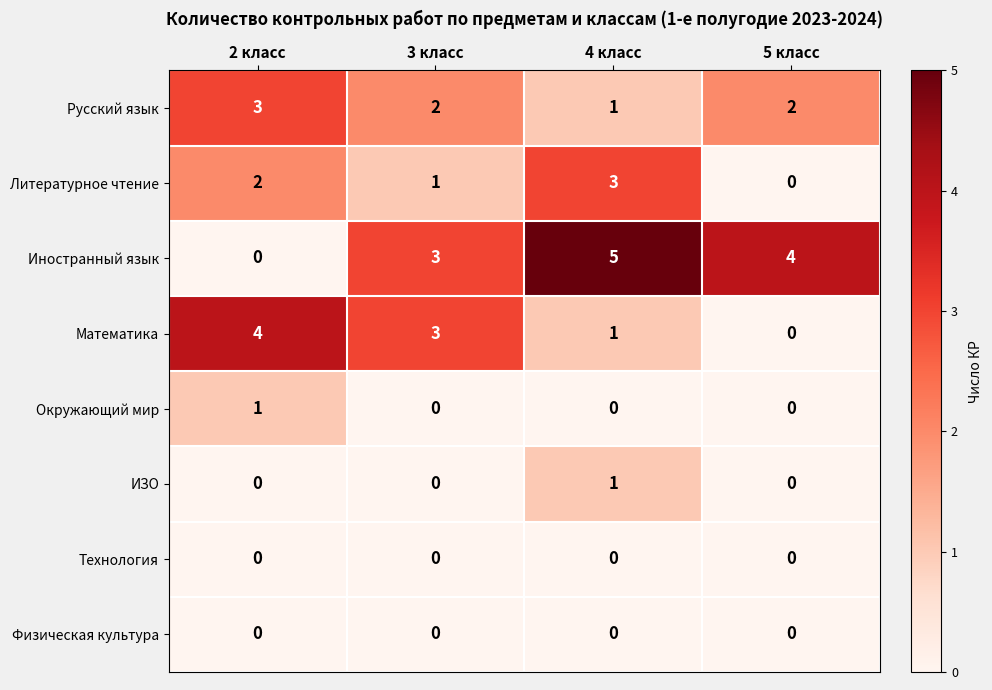

At which label does Русский язык first exceed 2?

2 класс